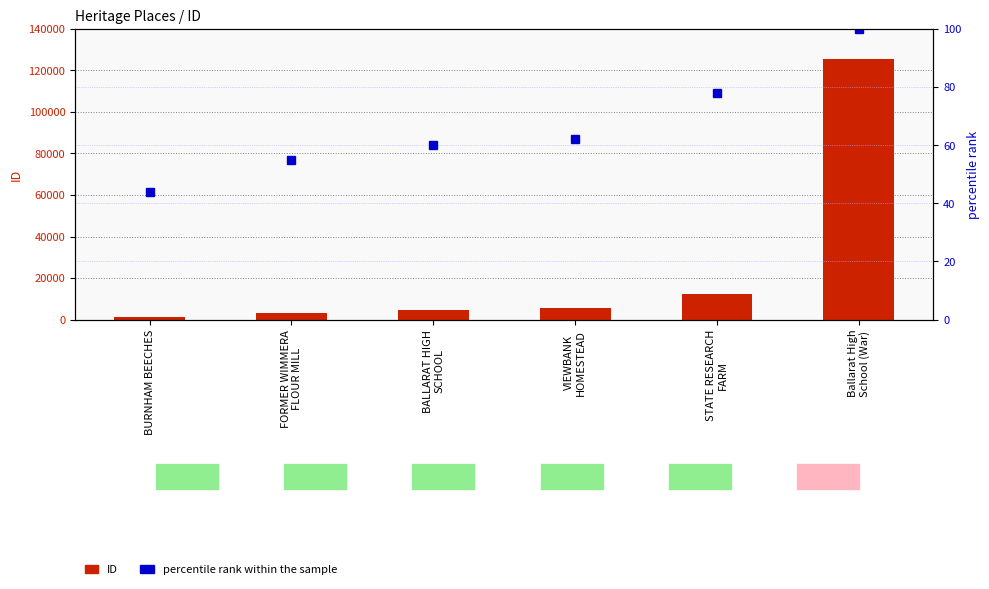

What is the sum of all percentile rank within the sample values?

399